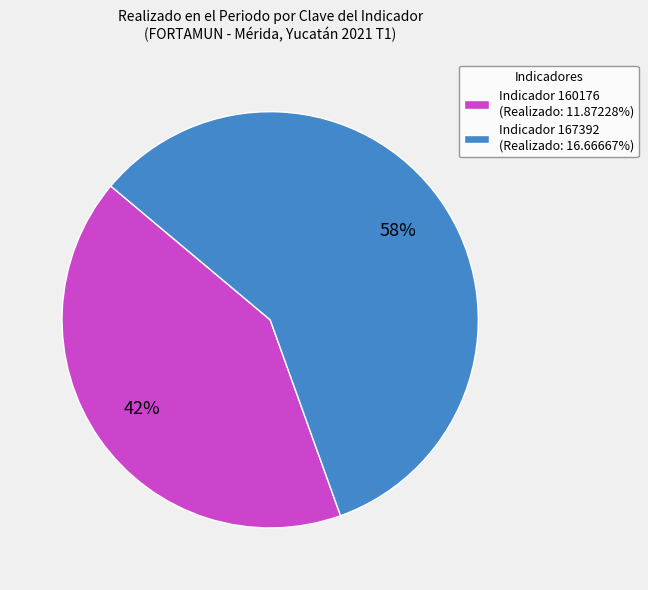

To the nearest percent, what portion does Indicador 167392 (Realizado: 16.66667%) represent?

58%